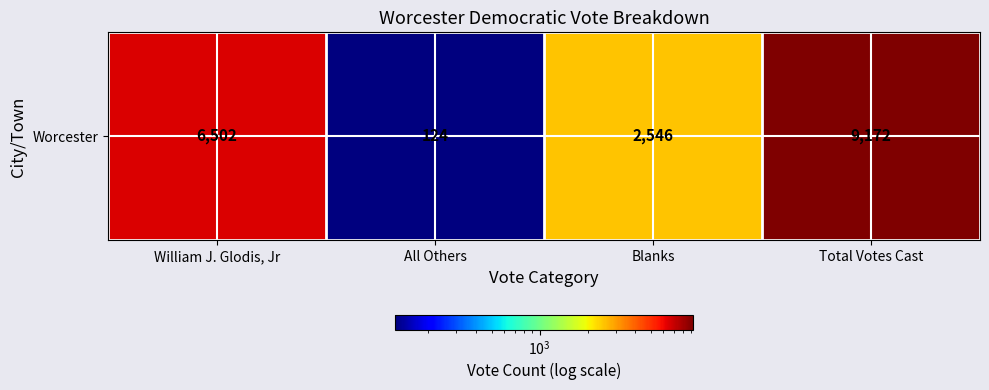

What is the smallest value displayed?

124